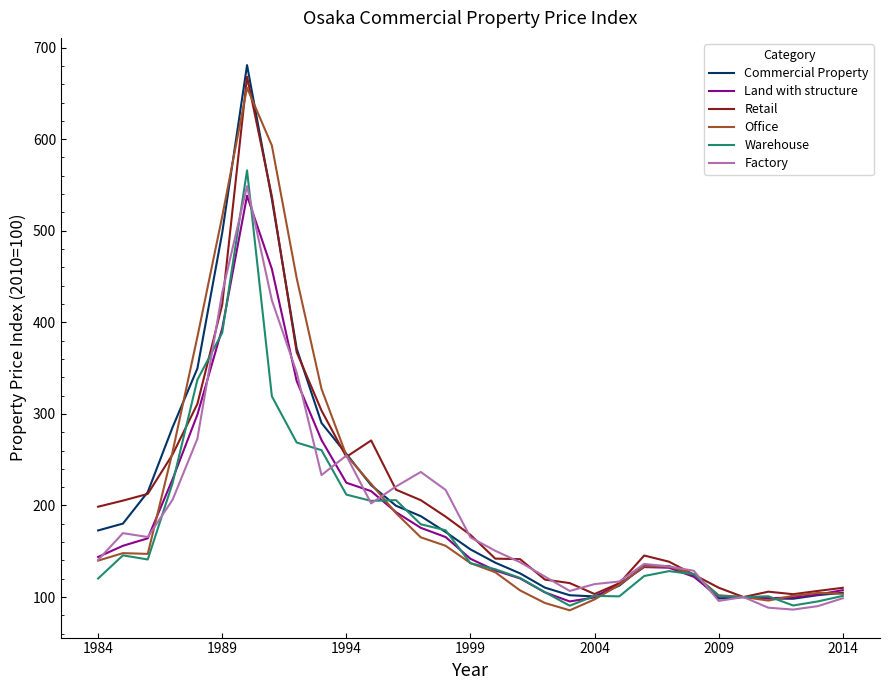

What is the lowest value of the Warehouse series?

90.6